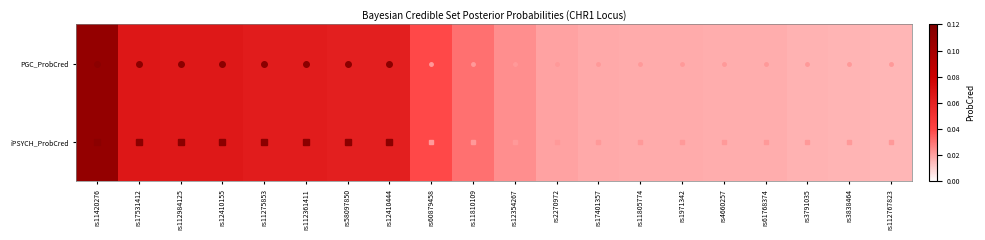

At which category is the sum across all series the highest?

rs11420276